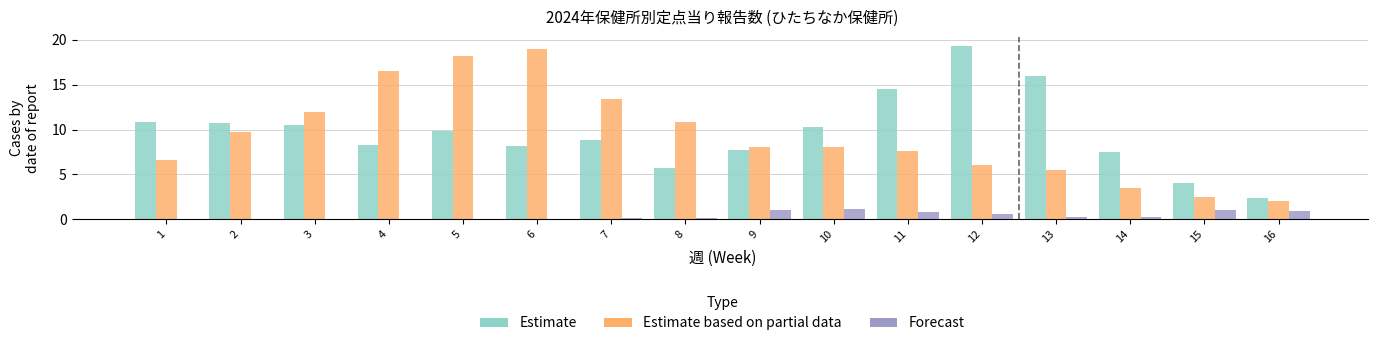

Between 9 and 16, which series saw the biggest shift?

Estimate based on partial data